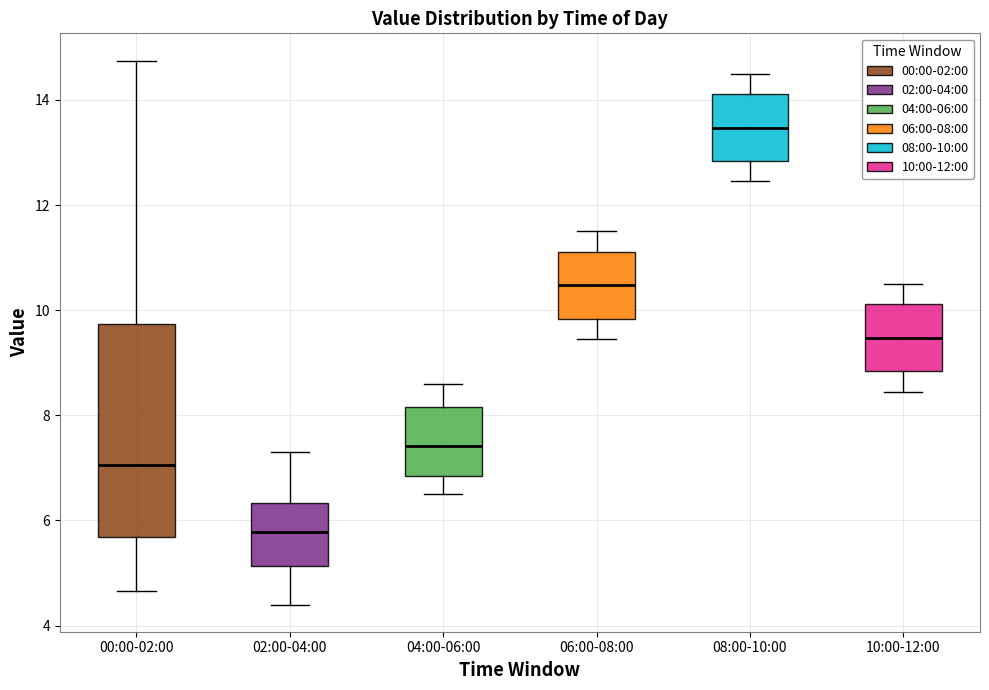

Which box is the tallest, from its lower edge to its upper edge?

00:00-02:00